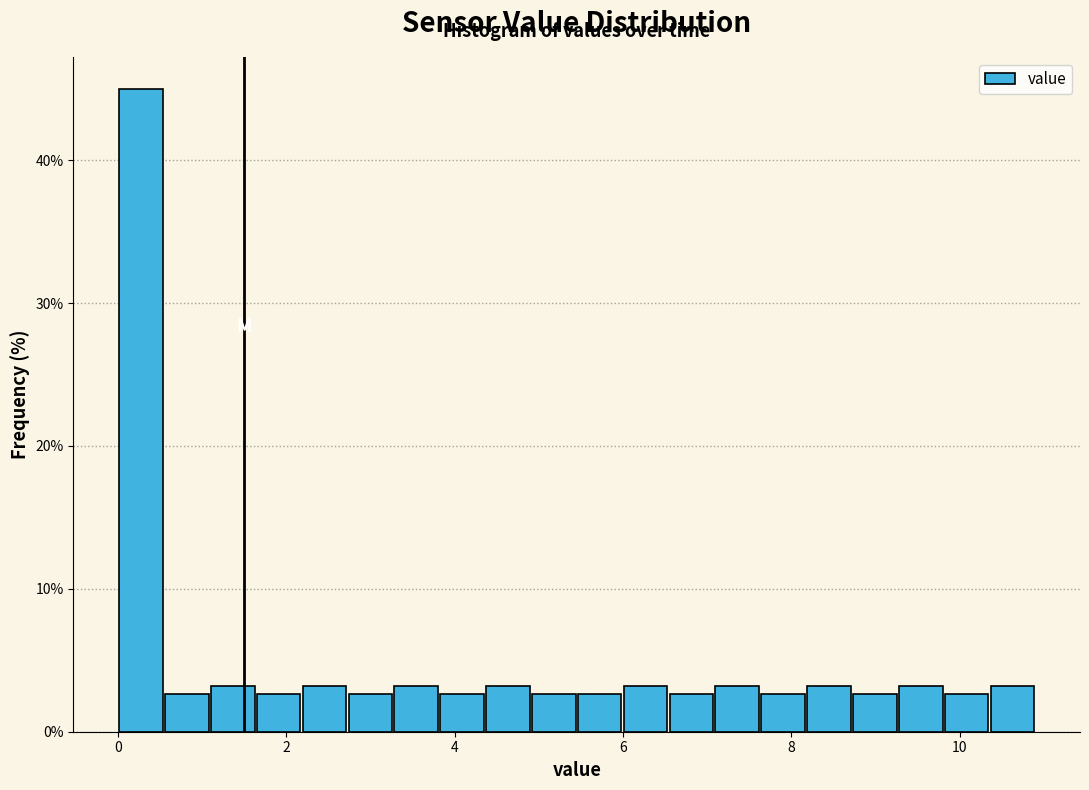

Around what value on the x-axis is the tallest bar? Give the approximate position of its centre, as read against the axis.

0.2